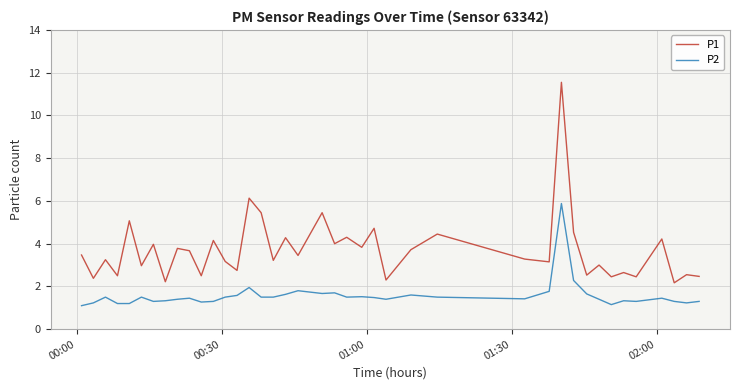

Which series has the largest total across all categories?

P1